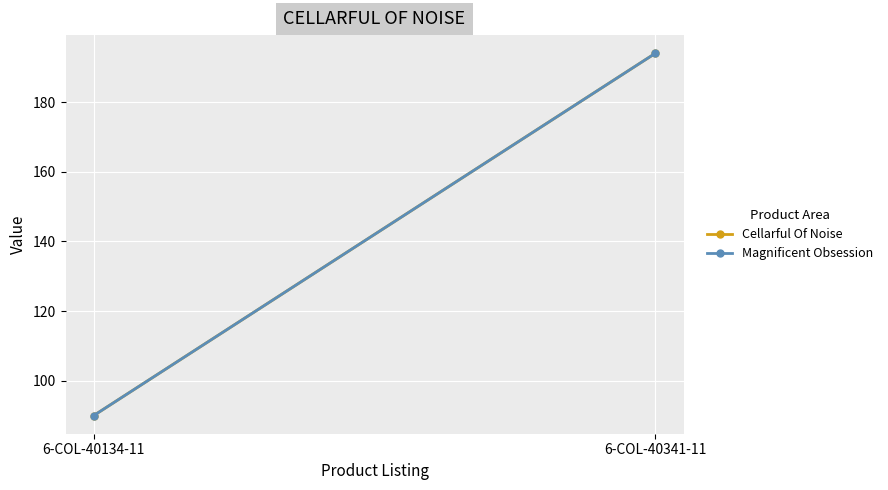

Is the value of Cellarful Of Noise at 6-COL-40341-11 greater than the value of Magnificent Obsession at 6-COL-40134-11?

Yes